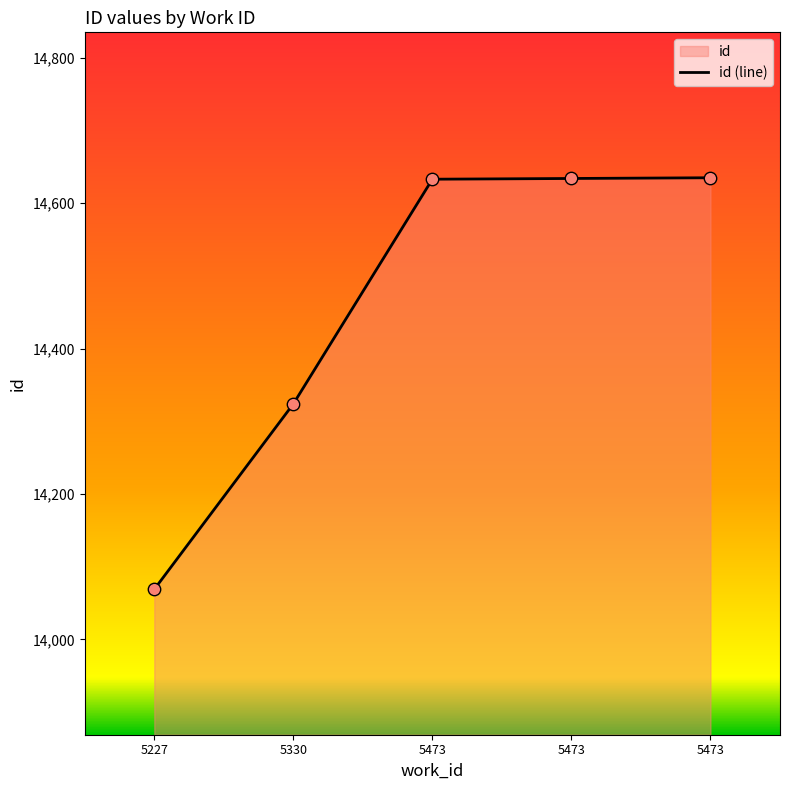

What is the change in value from 5330 to 5473?

+309